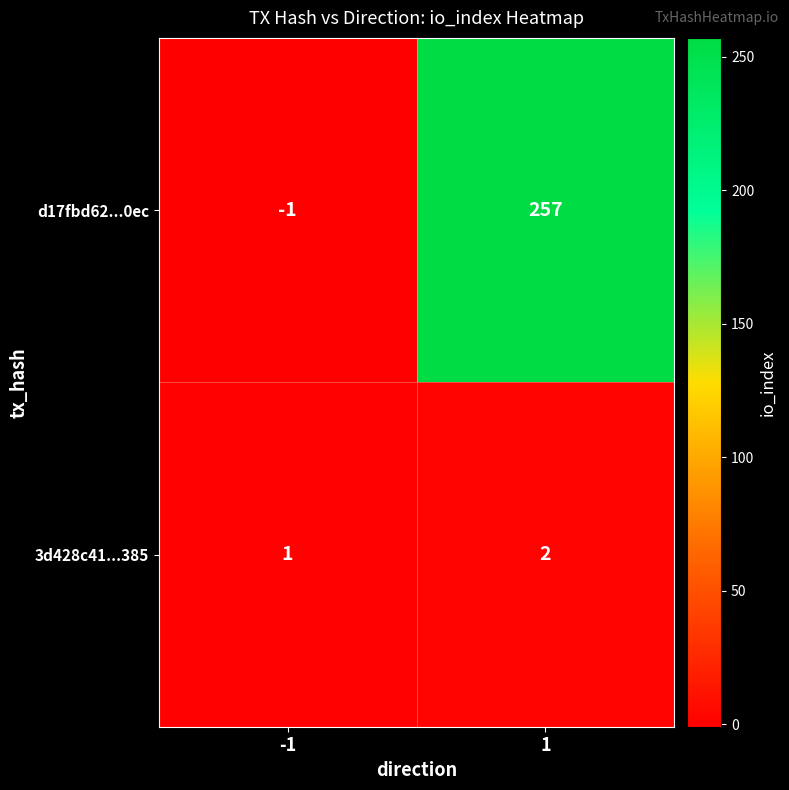

Reading left to right, transcribe all the data shown in this chart.

d17fbd62...0ec: -1=-1	1=257
3d428c41...385: -1=1	1=2